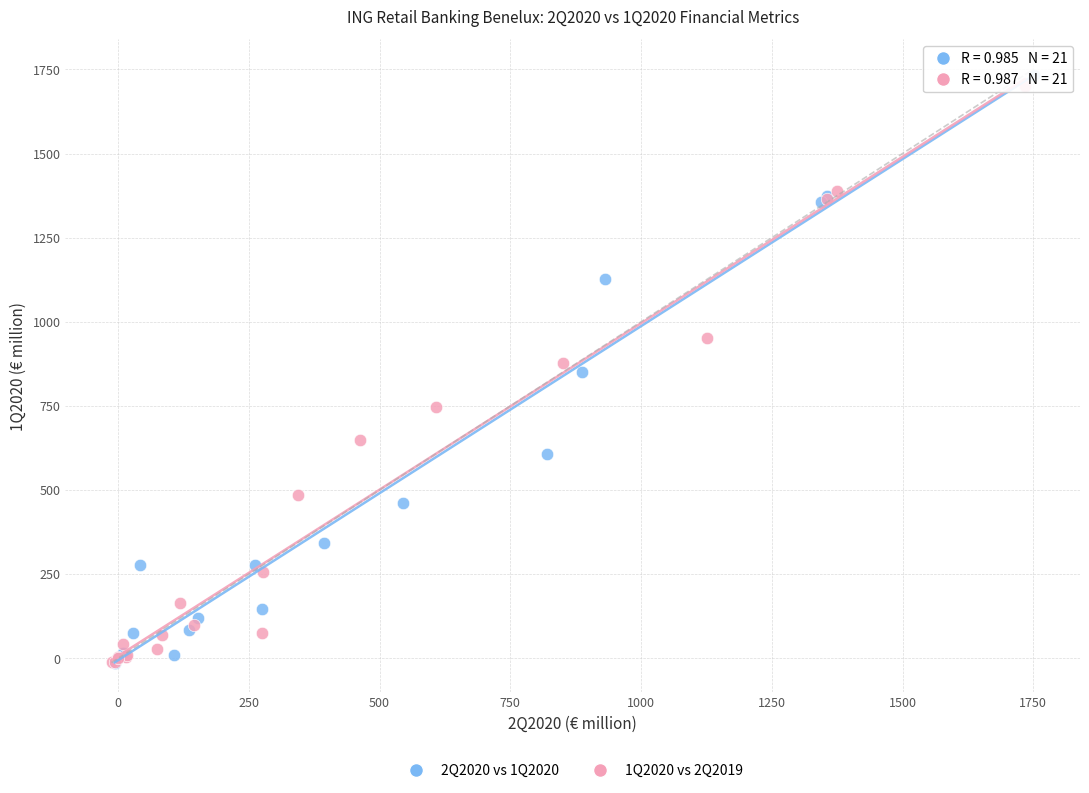

Which series has the widest spread of Y values?

2Q2020 vs 1Q2020